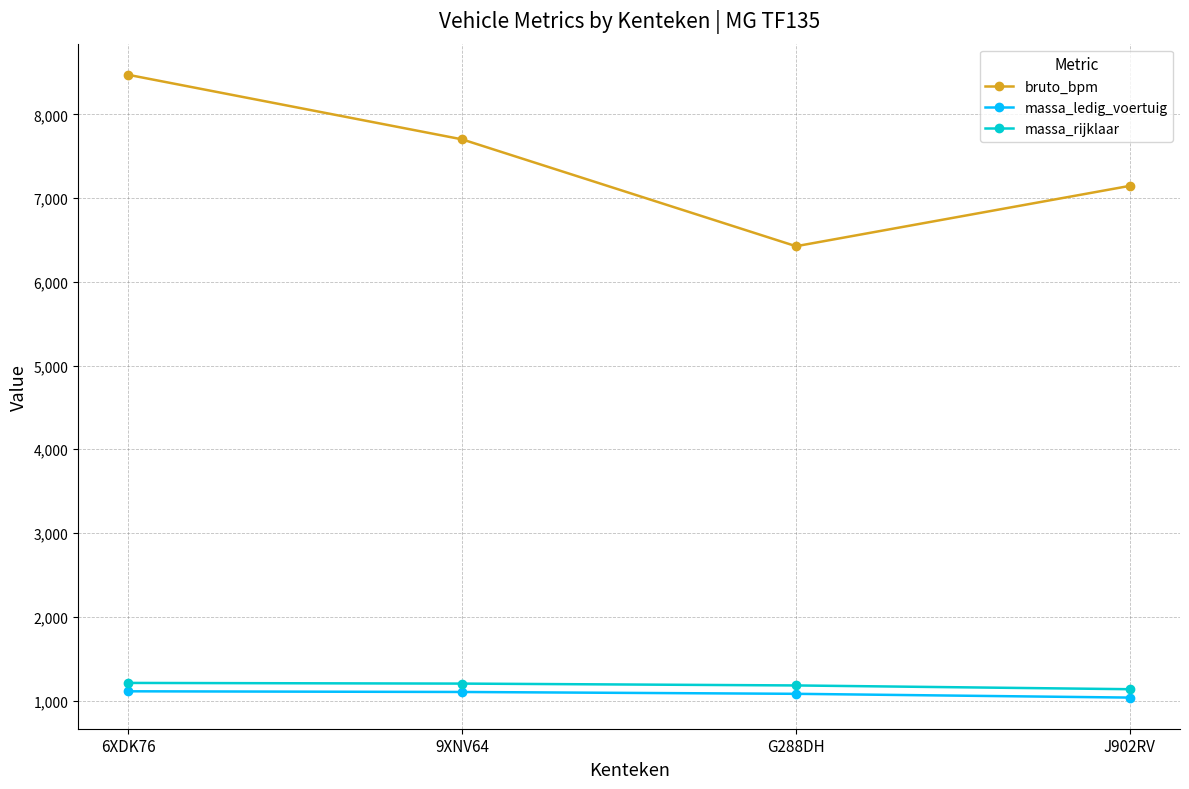

What is the maximum value for bruto_bpm?

8472